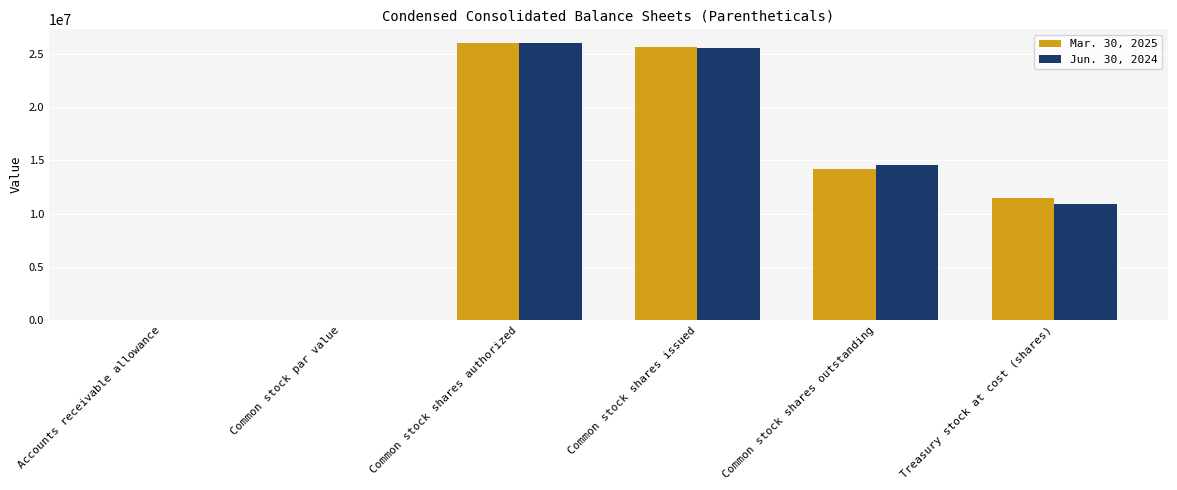

True or false: Jun. 30, 2024 has a value of 25522171.0 at Common stock shares issued.

True